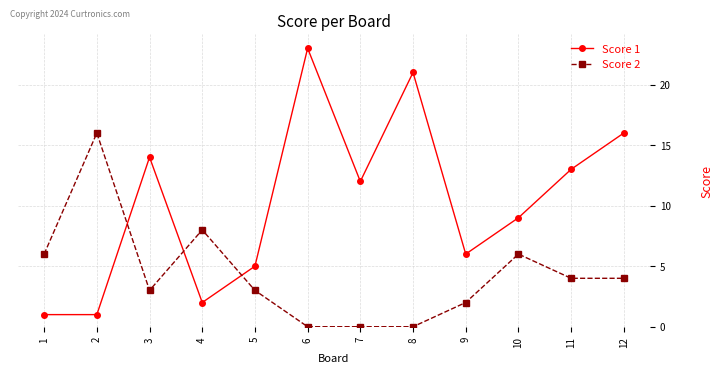

How many lines are shown in the chart?

2